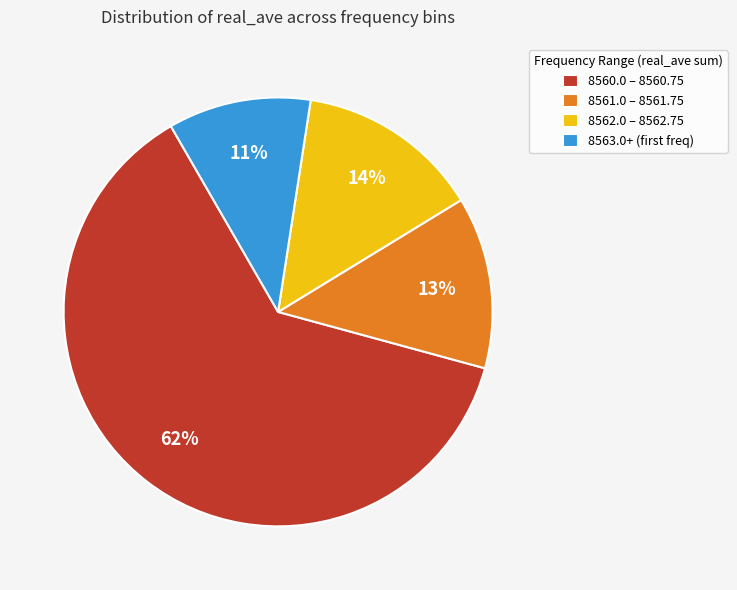

To the nearest percent, what is the combined percentage of 8561.0 – 8561.75 and 8560.0 – 8560.75?

75%